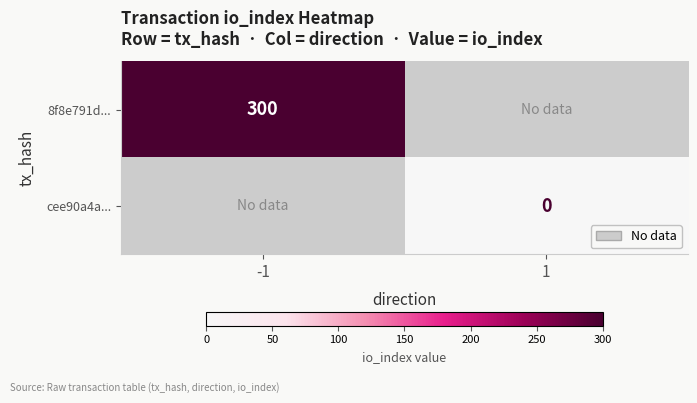

The 8f8e791d... series shows 499 at -1. True or false?

False